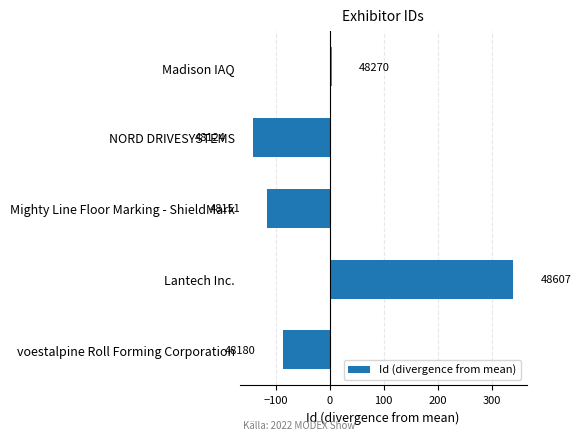

Are the bars horizontal?

Yes